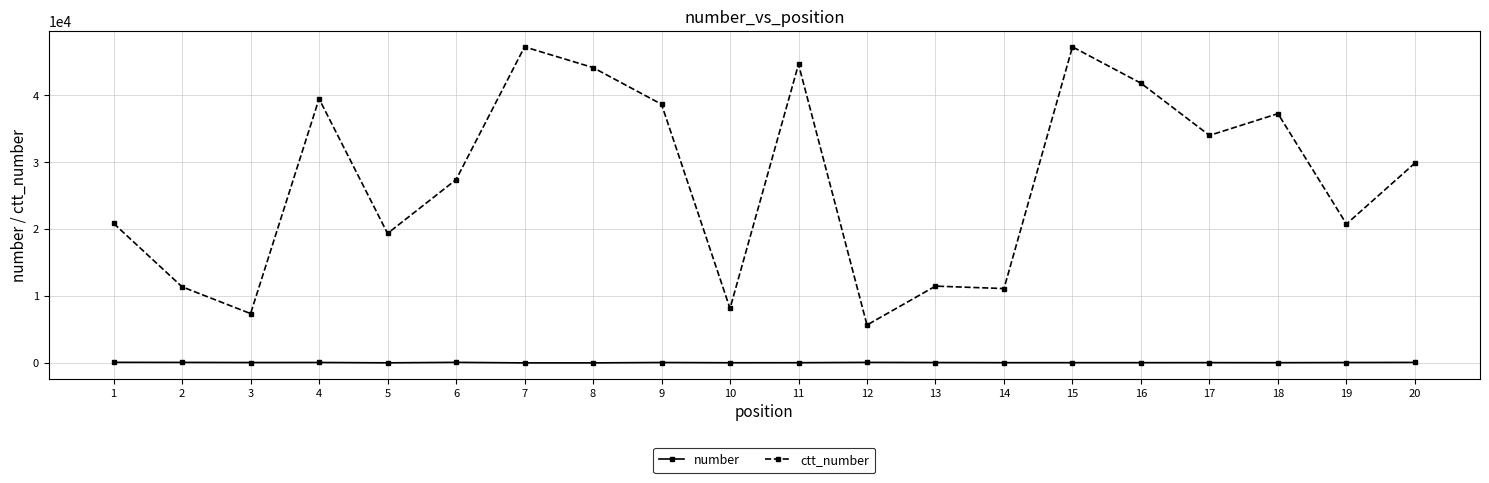

Which series changed the most between 7 and 16?

ctt_number